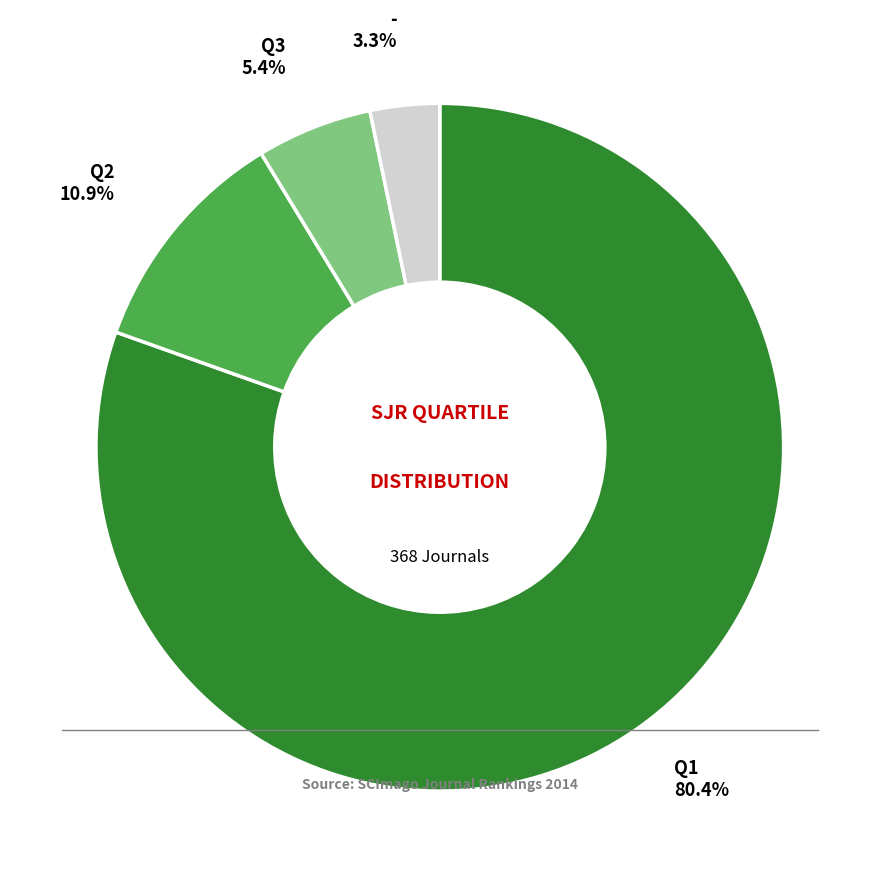

Does any single category account for the majority?

Yes